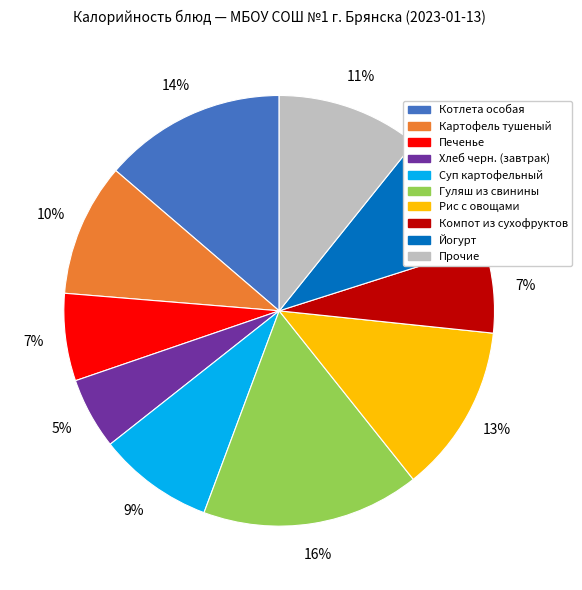

Is there a majority slice in this chart?

No